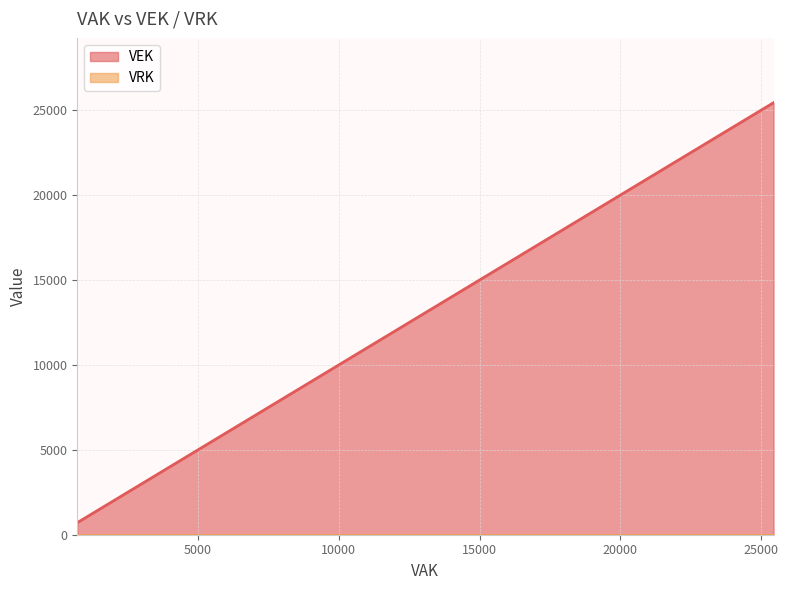

True or false: VEK and VRK intersect in this chart.

False